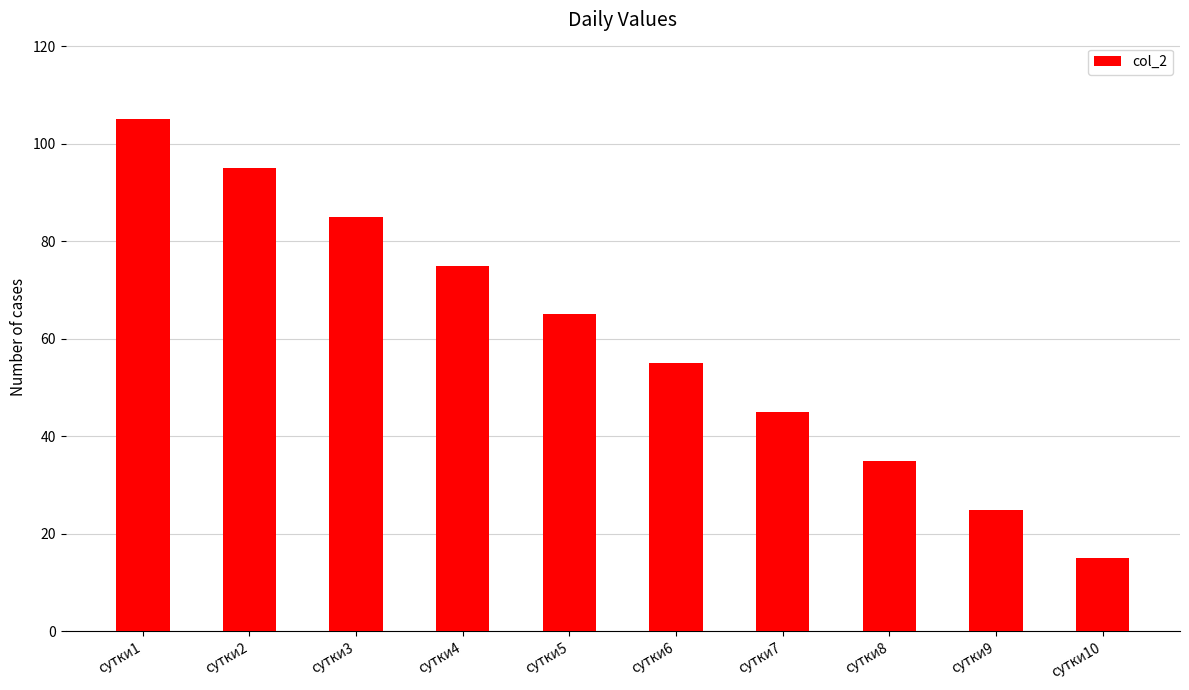

What is the difference between the maximum and second lowest values?

80